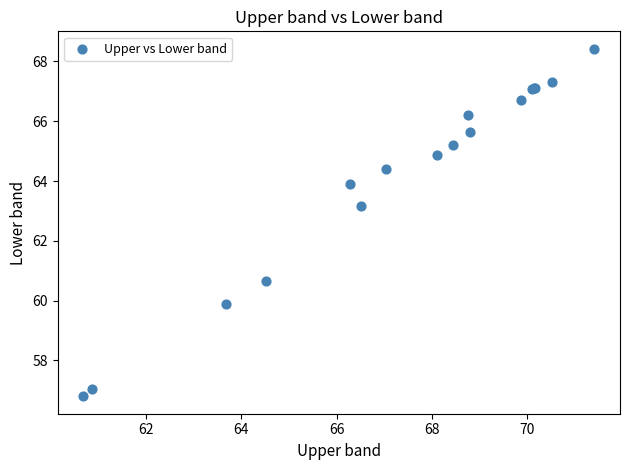

What Y value in the scatter plot is closest to 62?

63.2